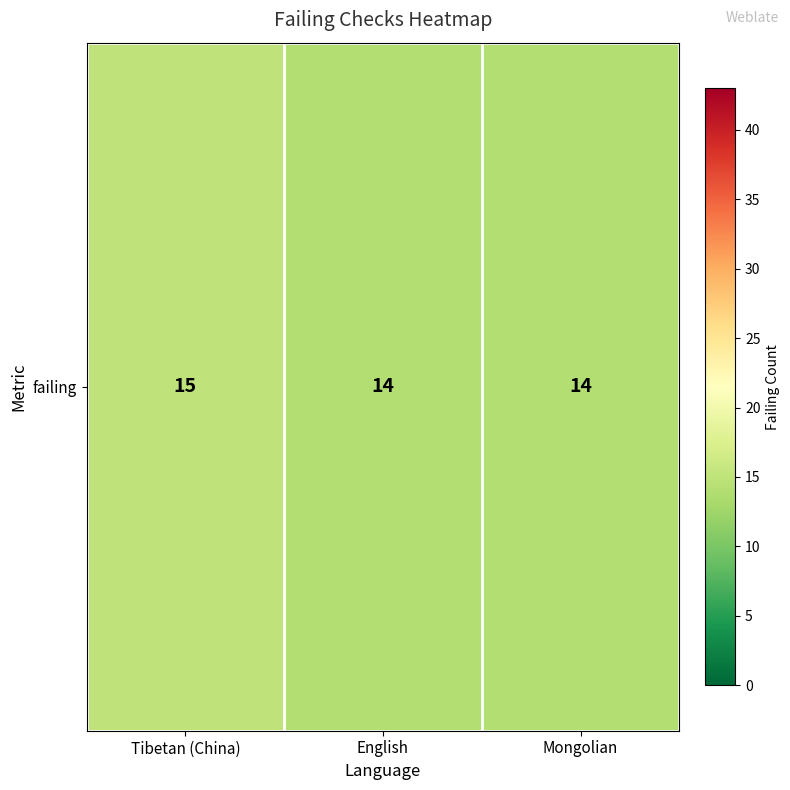

How many data points does each series have?

3